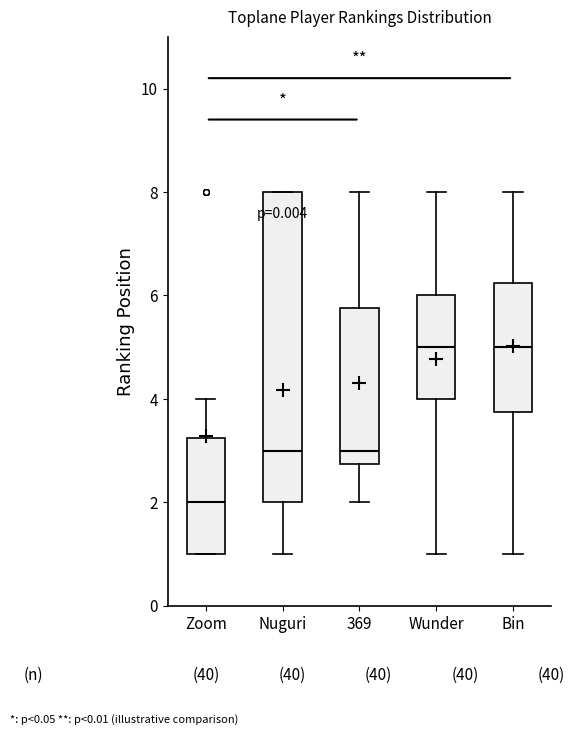

Which box is the tallest, from its lower edge to its upper edge?

Nuguri